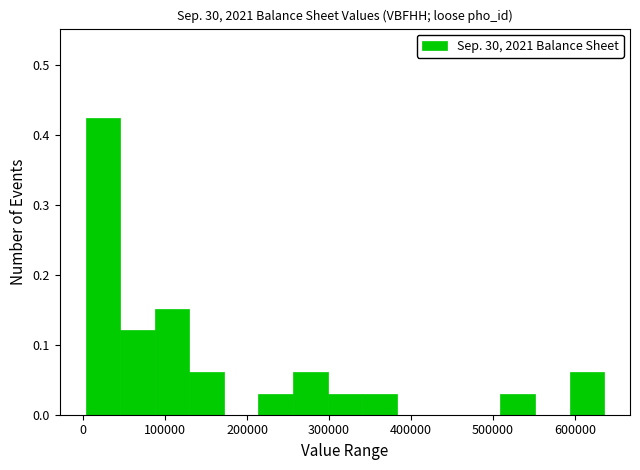

Reading left to right, transcribe this chart: for each bar, give the range it covers on the x-axis and its height. Neither the bar edges nor the heights are printed on the chart, so give them approximately, as read against the axes.

0 to 50000: 0.42
50000 to 90000: 0.12
90000 to 130000: 0.15
130000 to 170000: 0.06
170000 to 210000: 0
210000 to 260000: 0.03
260000 to 300000: 0.06
300000 to 340000: 0.03
340000 to 380000: 0.03
380000 to 420000: 0
420000 to 470000: 0
470000 to 510000: 0
510000 to 550000: 0.03
550000 to 590000: 0
590000 to 640000: 0.06